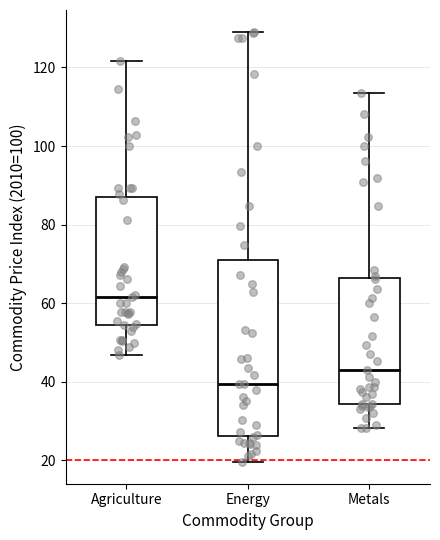

Where is the upper edge of the box for Agriculture on the y-axis? The values are not printed on the chart, so give them approximately, as read against the axis.

86